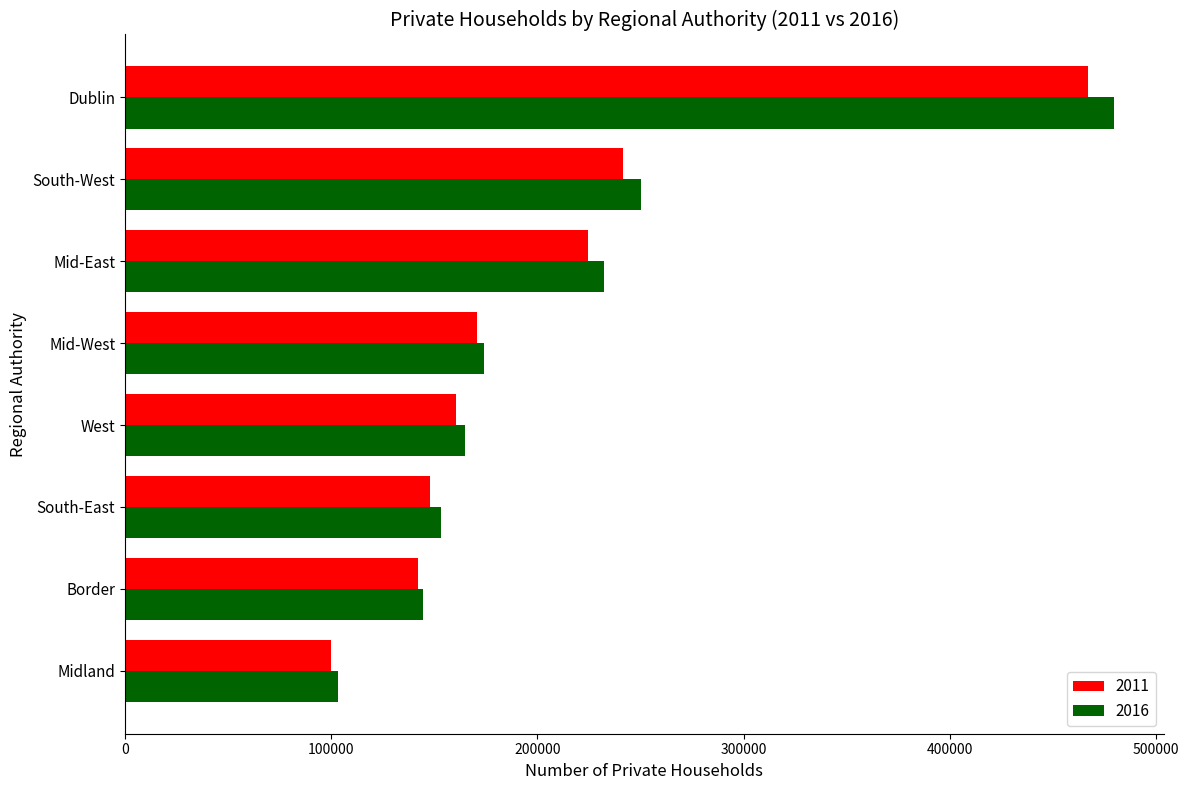

Which series has the largest total across all categories?

2016